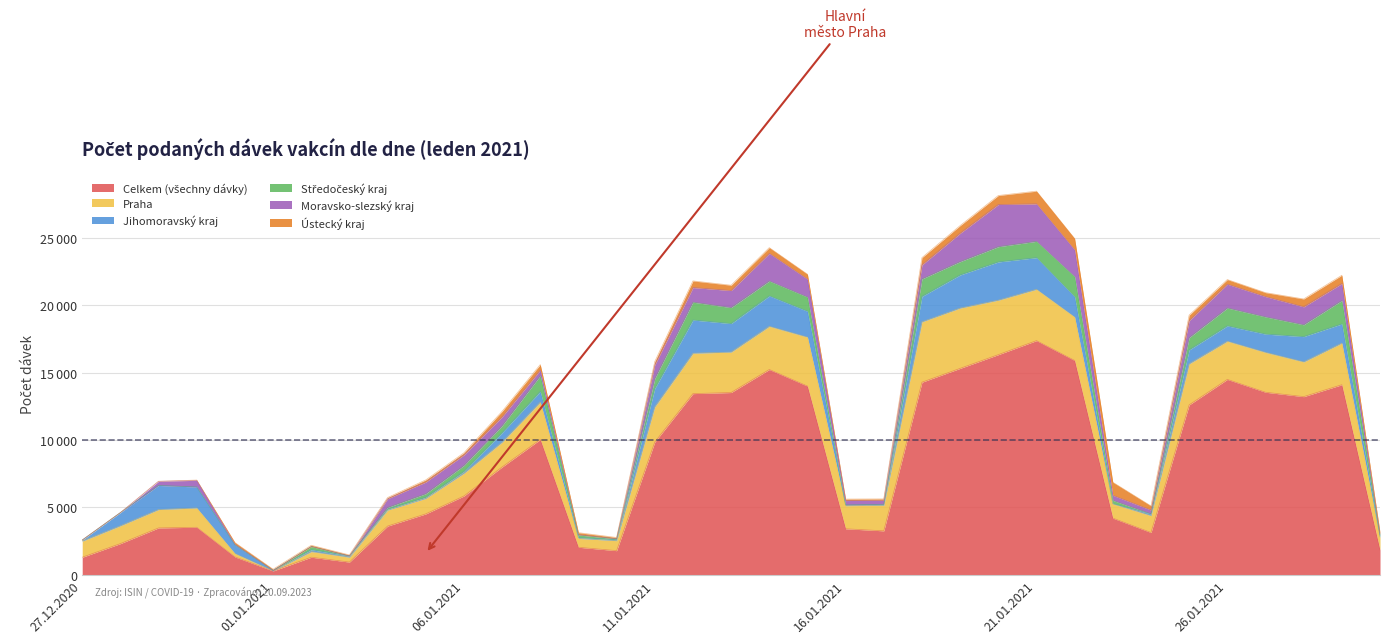

What is the greatest value displayed?

17382